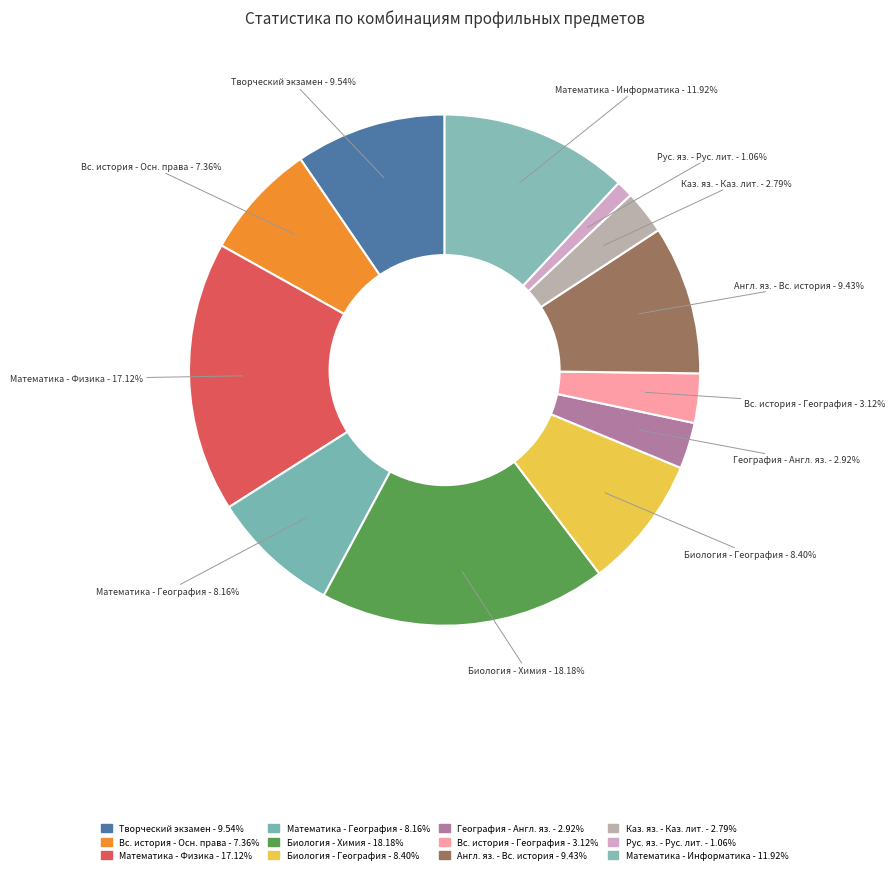

Which slice is the largest?

Биология - Химия - 18.18%